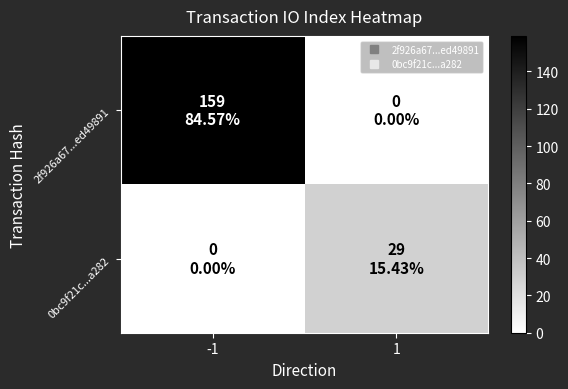

List the series in order of their peak value, lowest first.

0bc9f21c...a282, 2f926a67...ed49891